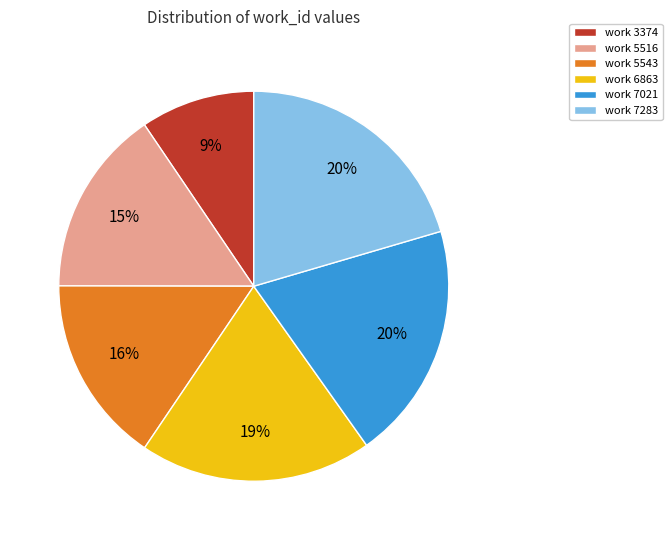

Which slice is the smallest?

work 3374